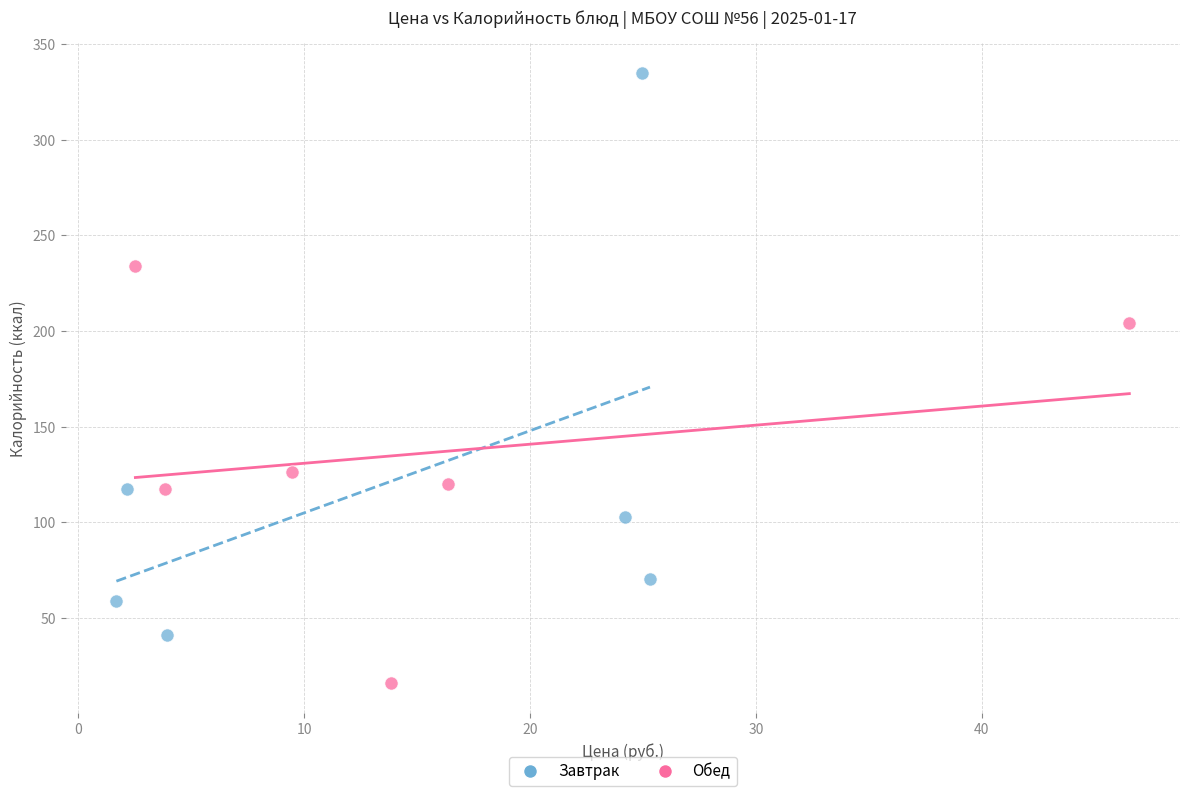

Which series reaches the minimum Y coordinate?

Обед